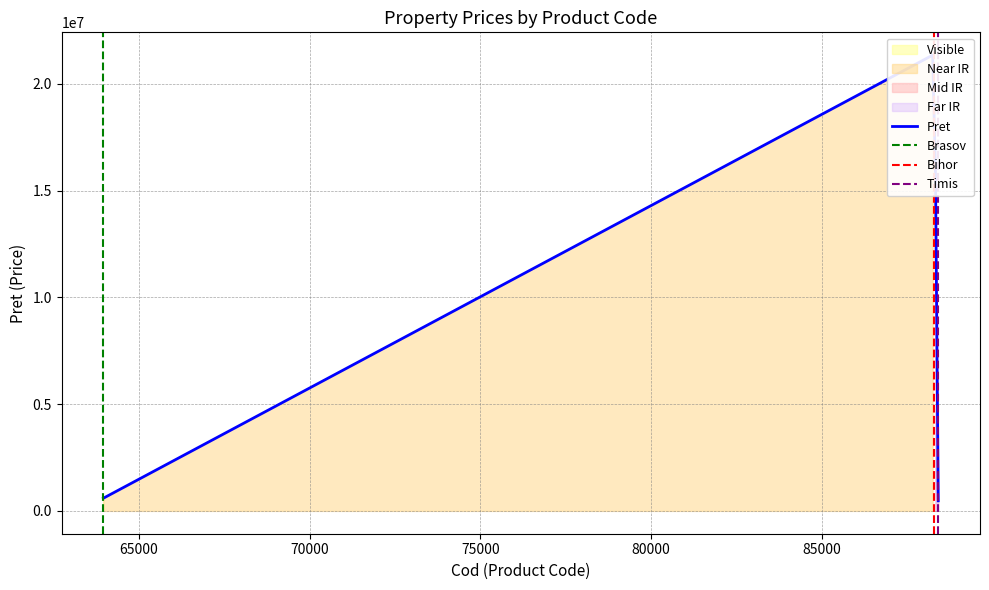

How many lines are shown in the chart?

1